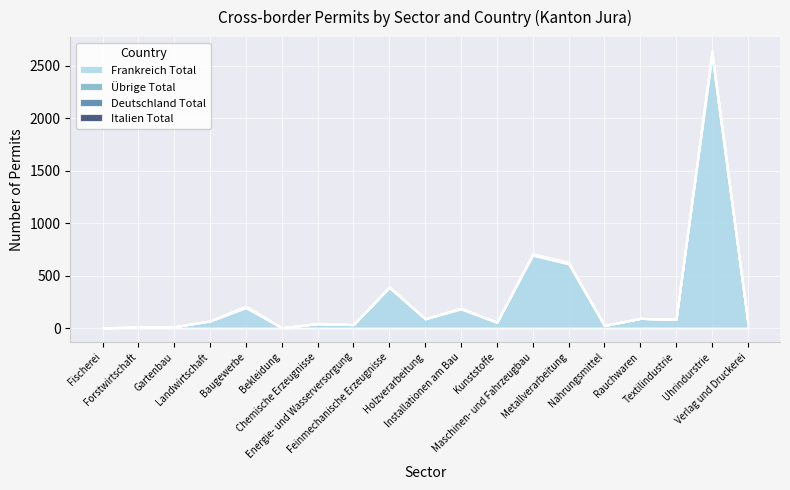

True or false: Frankreich Total and Italien Total intersect in this chart.

False